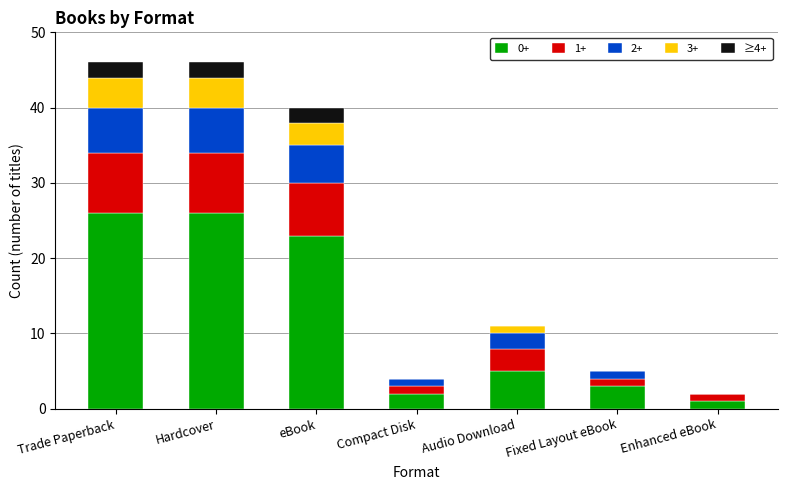

True or false: 0+ has a value of 26 at Hardcover.

True